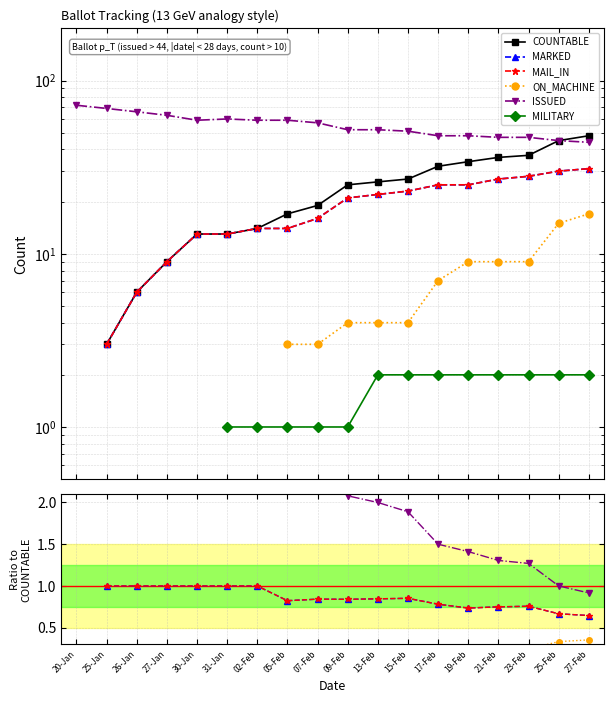

True or false: ISSUED and MILITARY intersect in this chart.

False